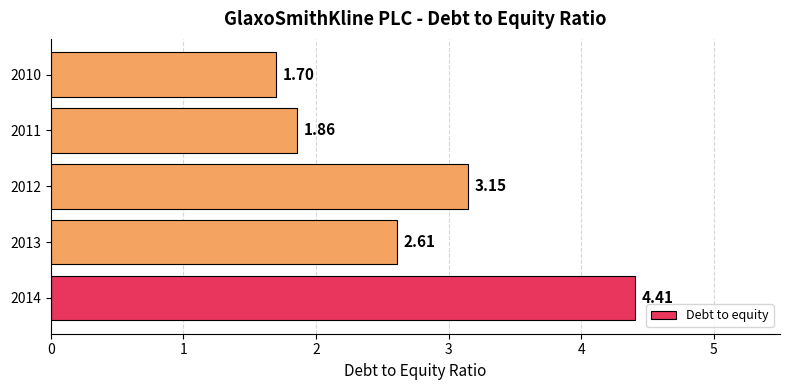

What is the average value?

2.7